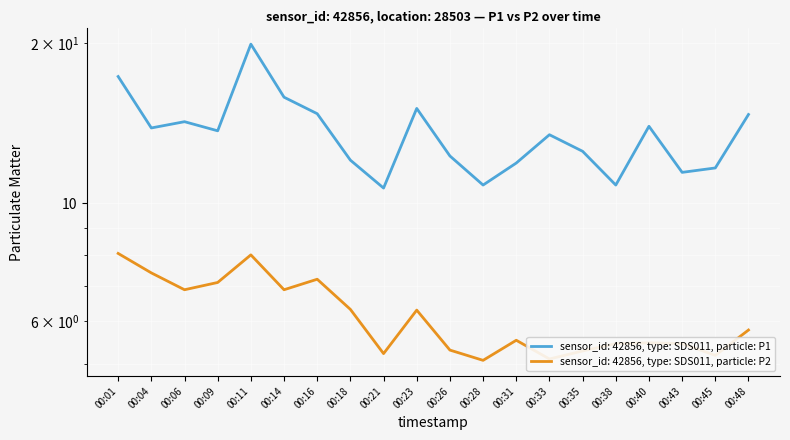

How many lines are shown in the chart?

2